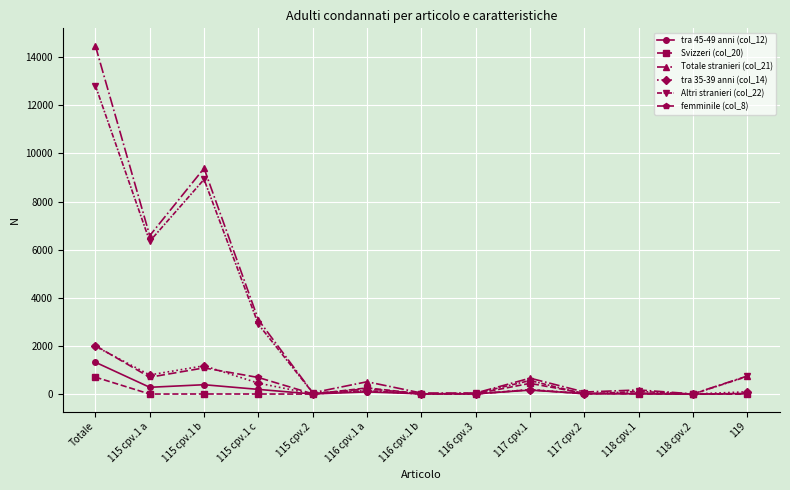

Which series has the widest spread of values?

Totale stranieri (col_21)